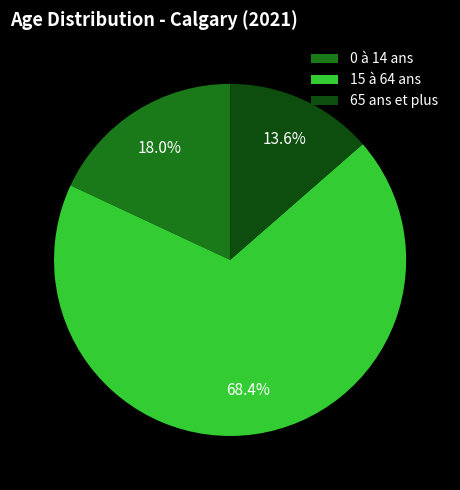

To the nearest percent, what is the combined percentage of 15 à 64 ans and 65 ans et plus?

82%